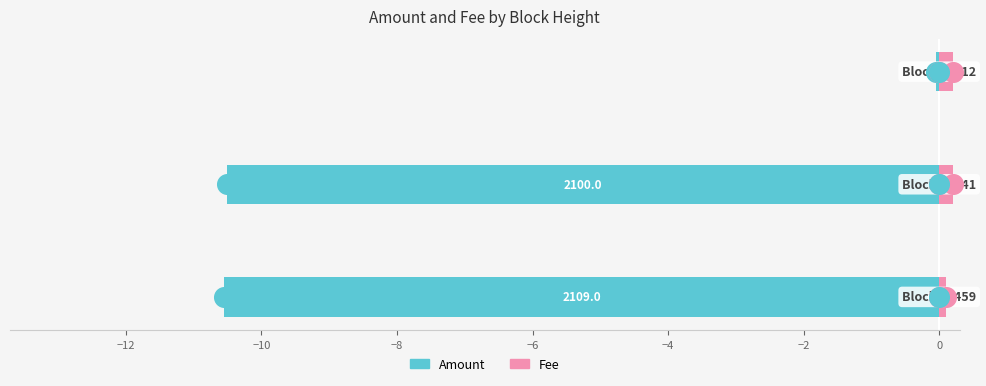

At how many categories does at least one series exceed -3?

3